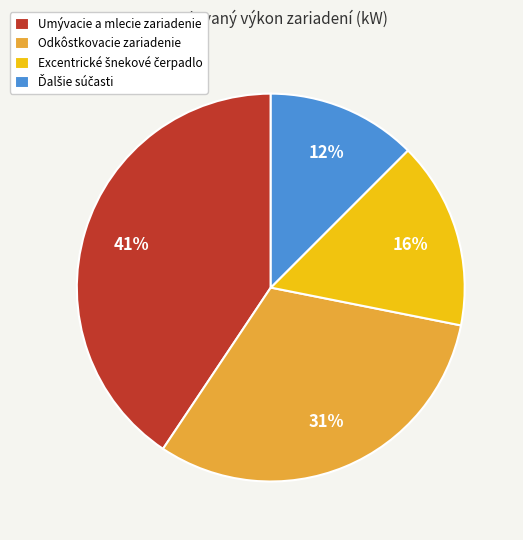

To the nearest percent, what is the average slice percentage?

25%